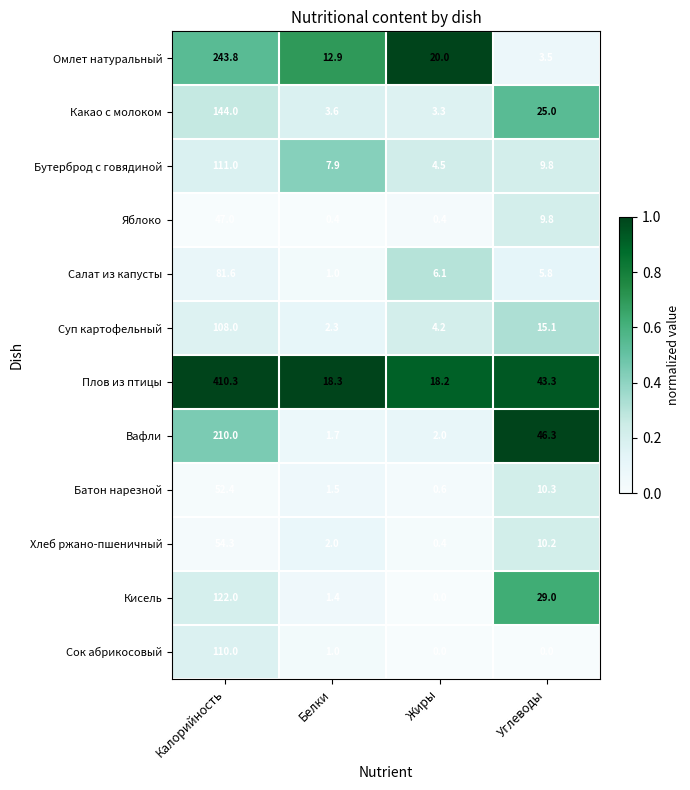

What is the sum of all Суп картофельный values?

129.6